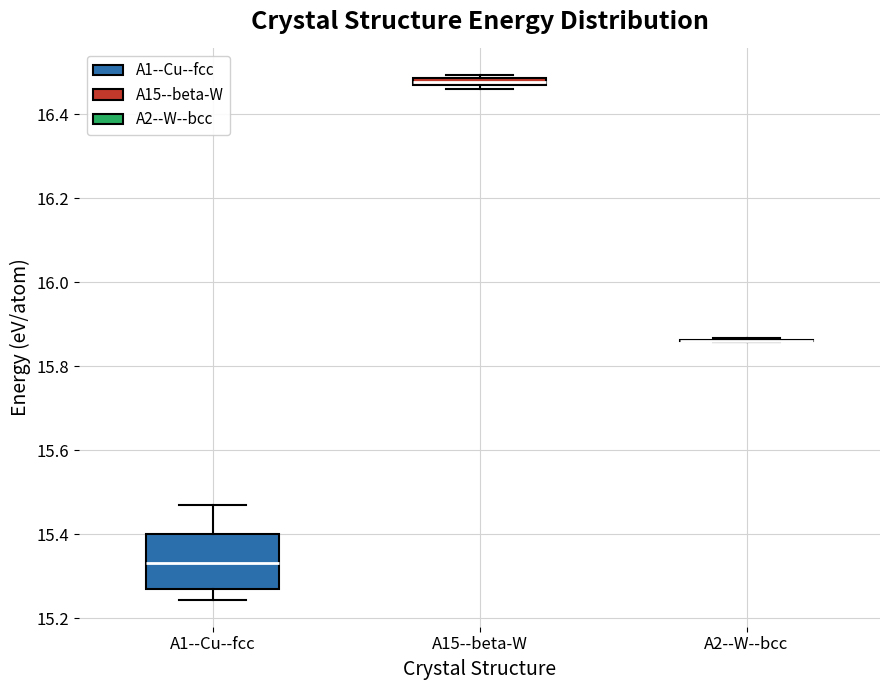

Where is the upper edge of the box for A15--beta-W on the y-axis? The values are not printed on the chart, so give them approximately, as read against the axis.

16.48